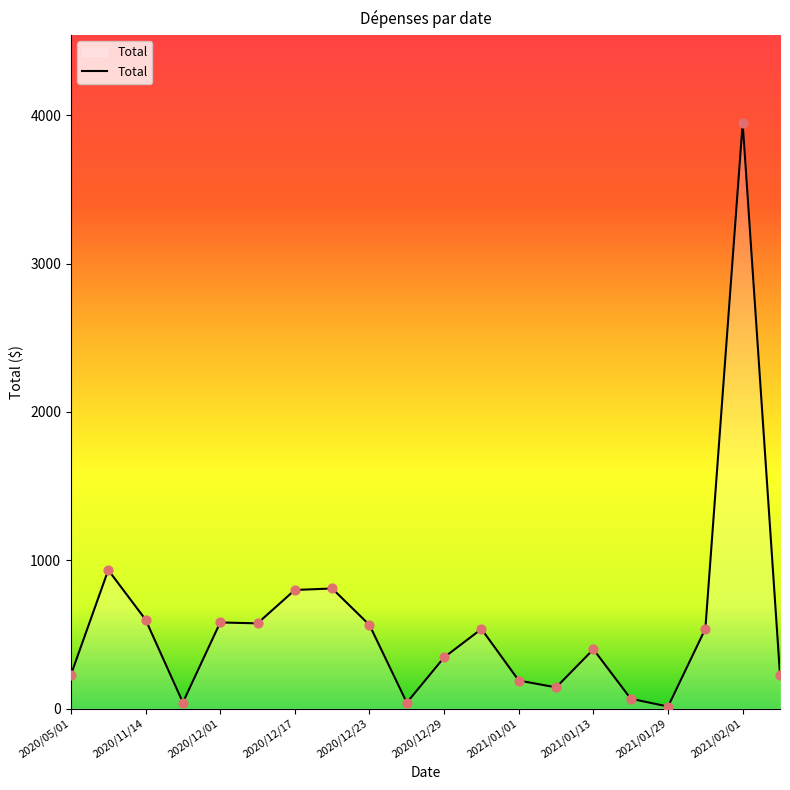

What is the difference between the maximum and minimum values?

3934.1